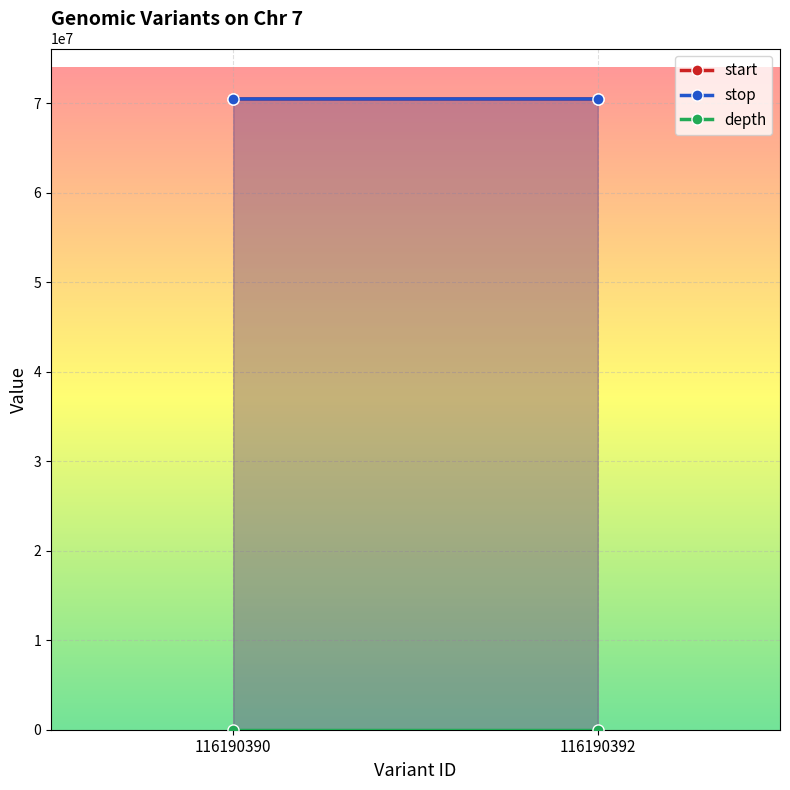

How many lines are shown in the chart?

3